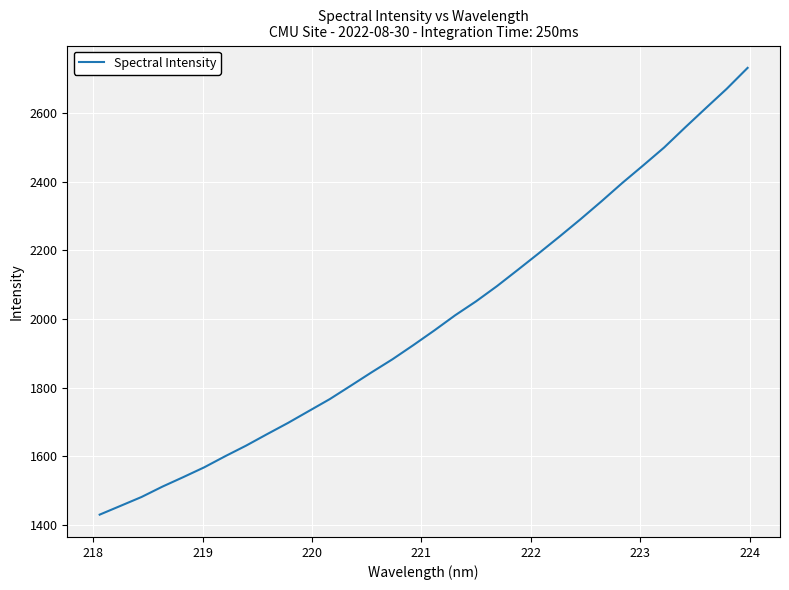

What is the minimum value shown in the chart?

1430.4